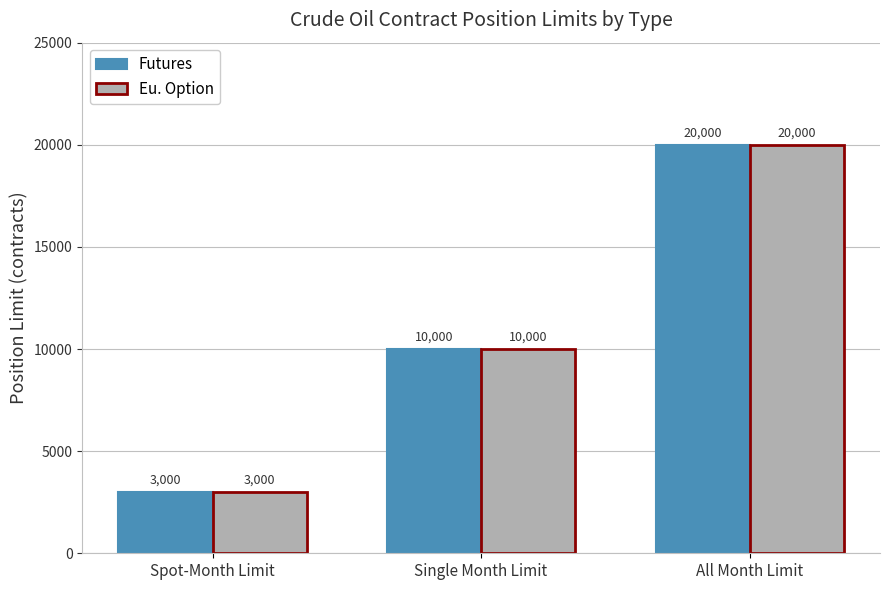

The value of Futures at Spot-Month Limit is 3000. True or false?

True